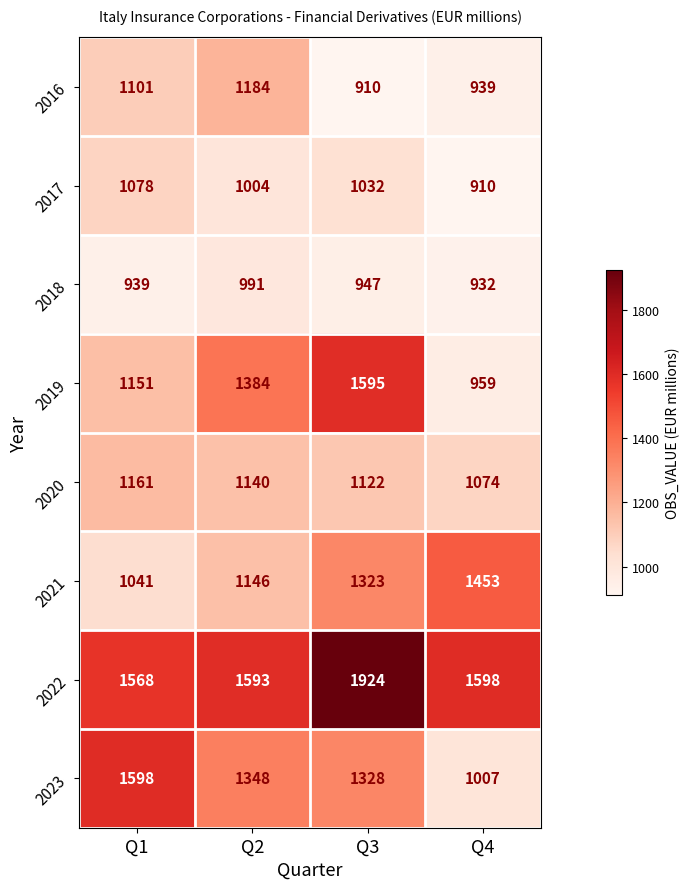

What is the sum of all 2019 values?

5089